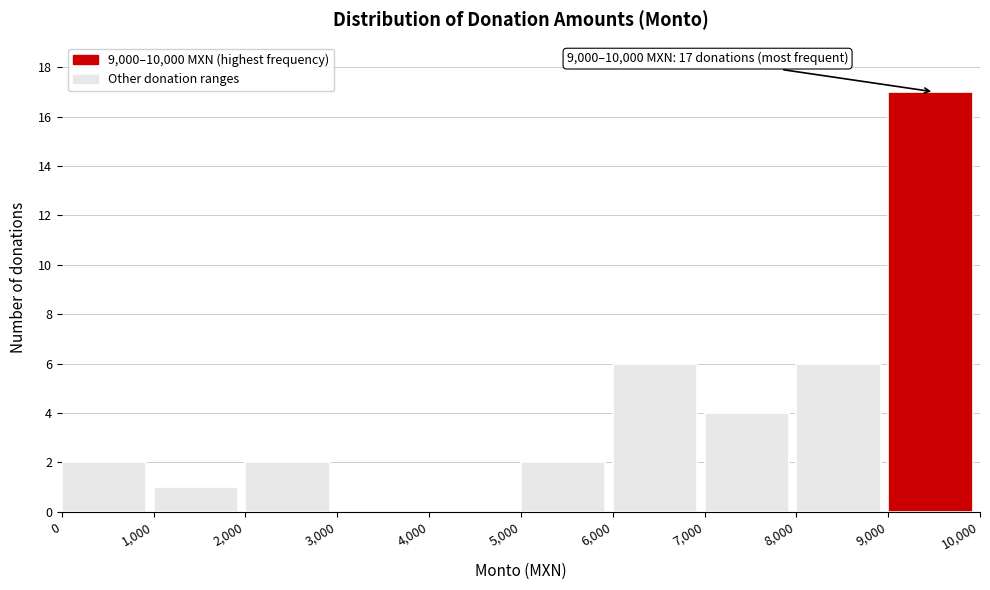

Which range on the x-axis has the tallest bar?

9,000 to 10,000